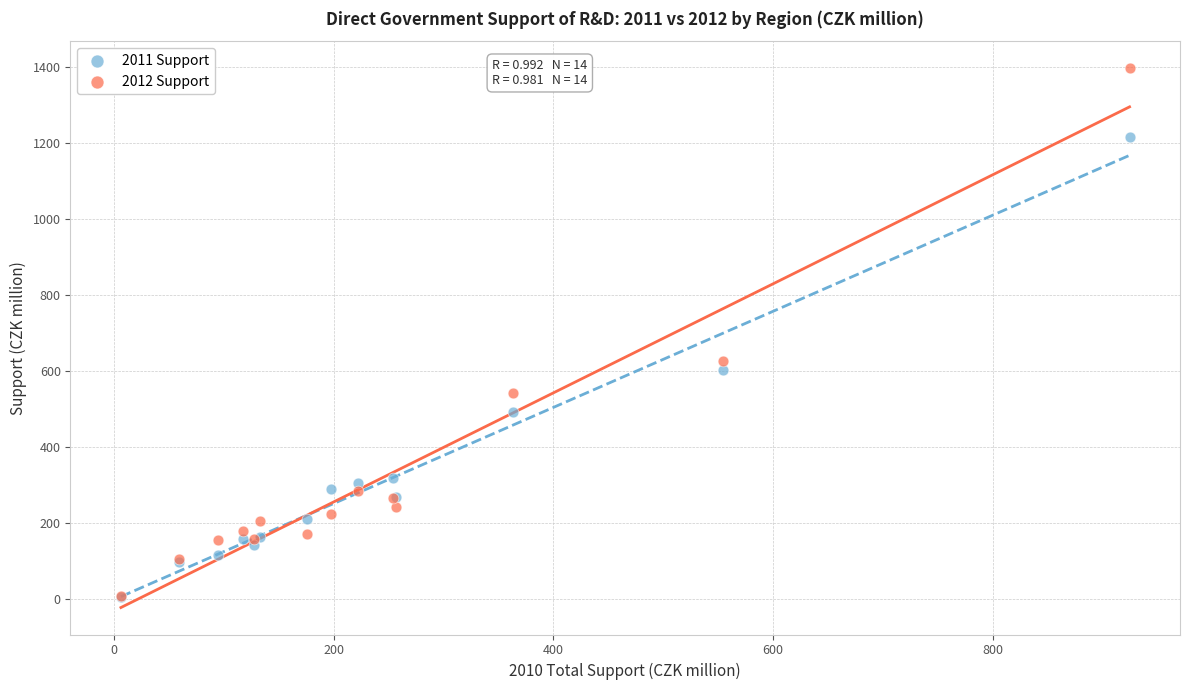

Across all series, what Y value is closest to 701?

626.1